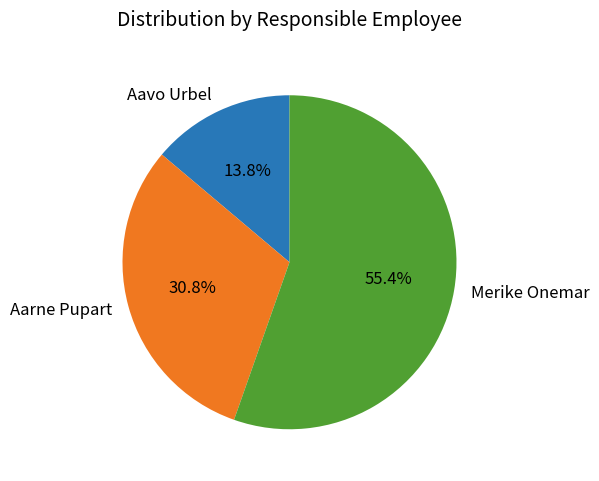

True or false: Aavo Urbel accounts for 14% of the total.

True